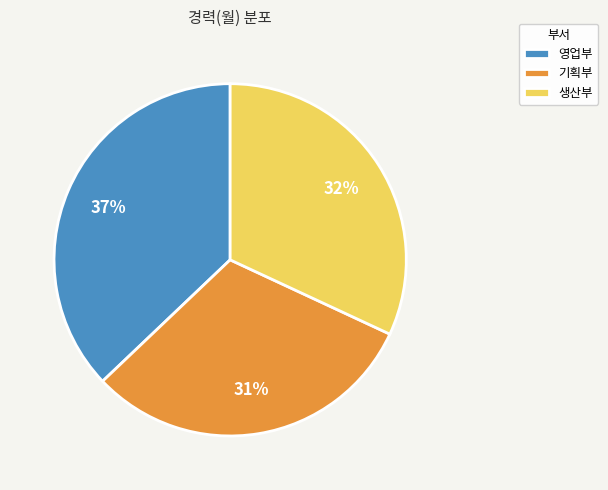

How many slices are in this pie chart?

3